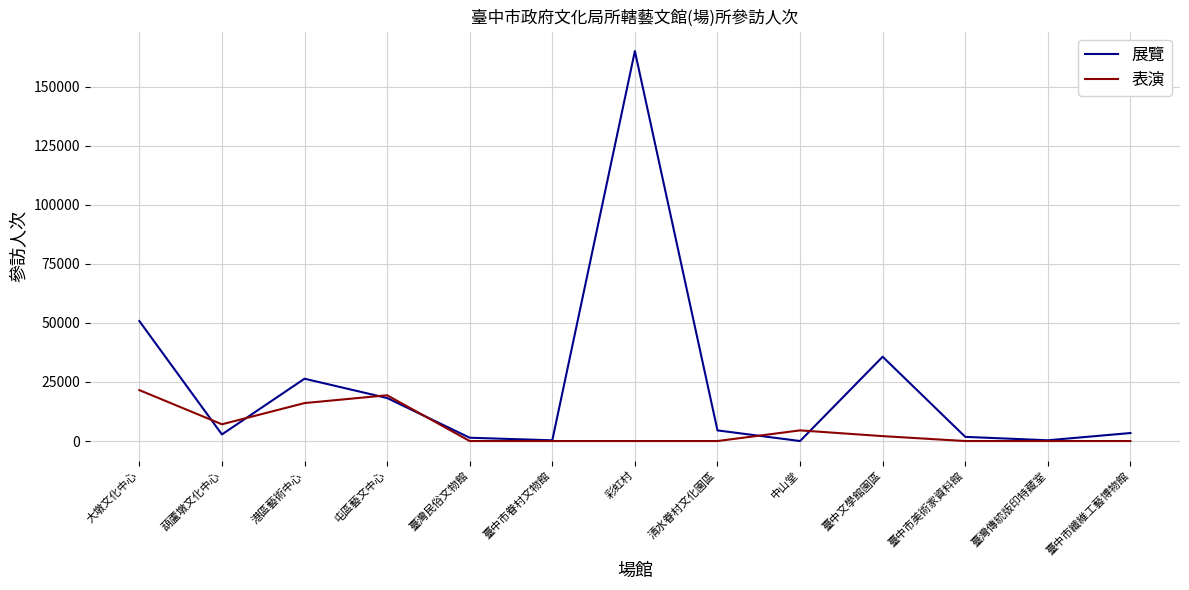

How many lines are shown in the chart?

2